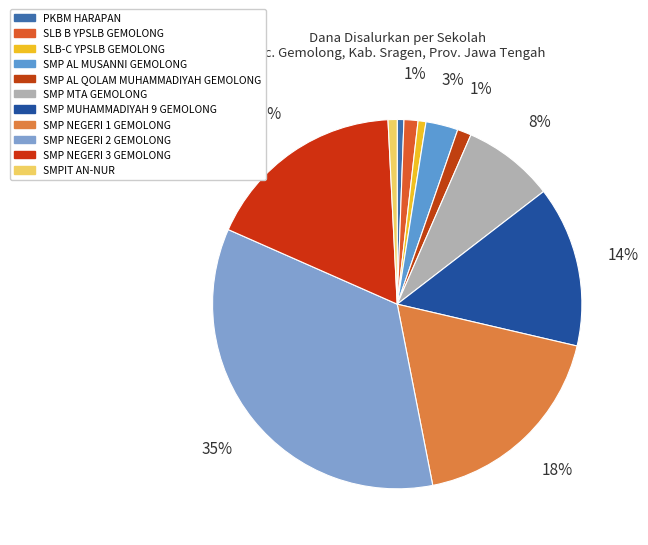

Which category has the biggest portion of the pie?

SMP NEGERI 2 GEMOLONG